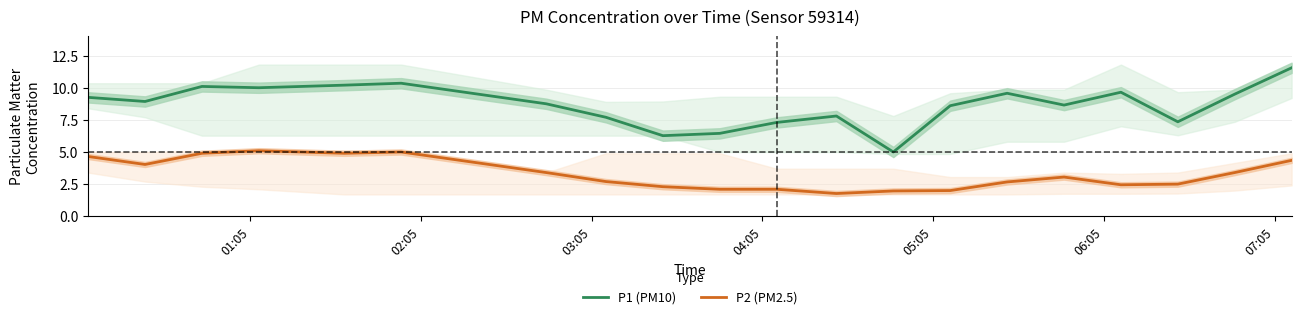

True or false: P2 (PM2.5) and P1 (PM10) intersect in this chart.

False